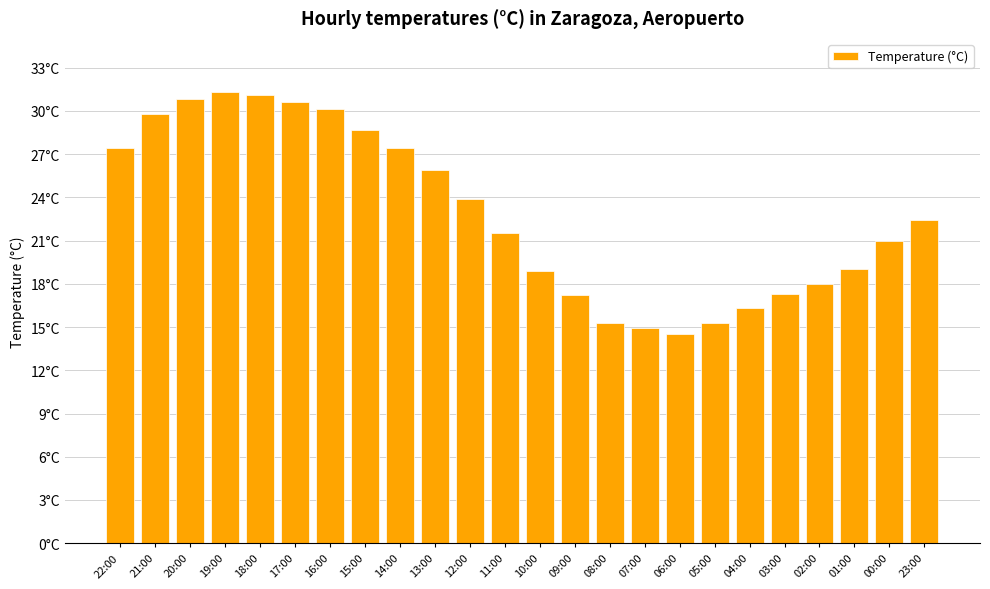

Reading left to right, extract all data points from this chart.

27.4	29.8	30.8	31.3	31.1	30.6	30.1	28.7	27.4	25.9	23.9	21.5	18.9	17.2	15.3	14.9	14.5	15.3	16.3	17.3	18.0	19.0	21.0	22.4